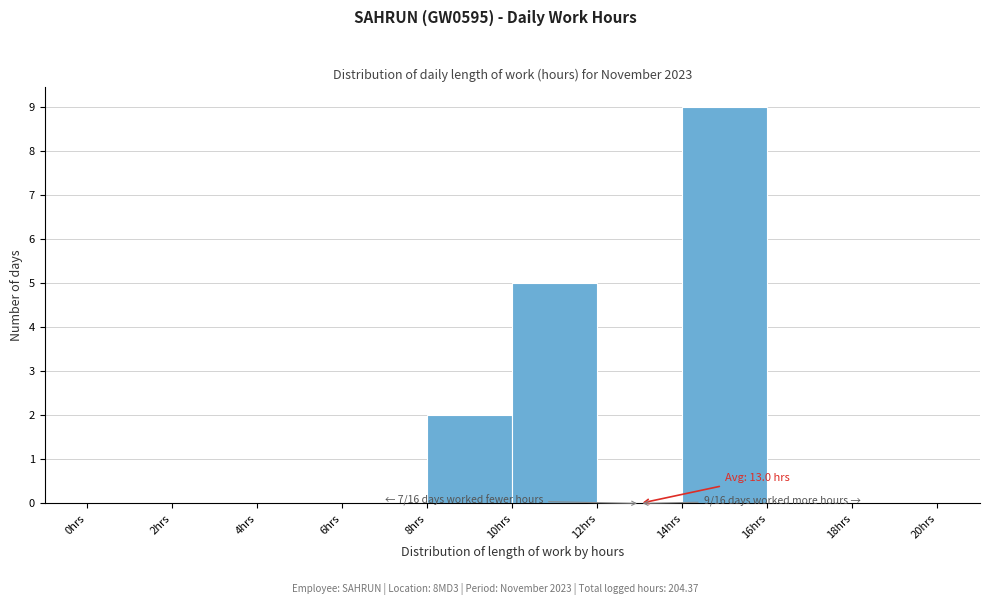

Which range on the x-axis has the tallest bar?

14 to 16